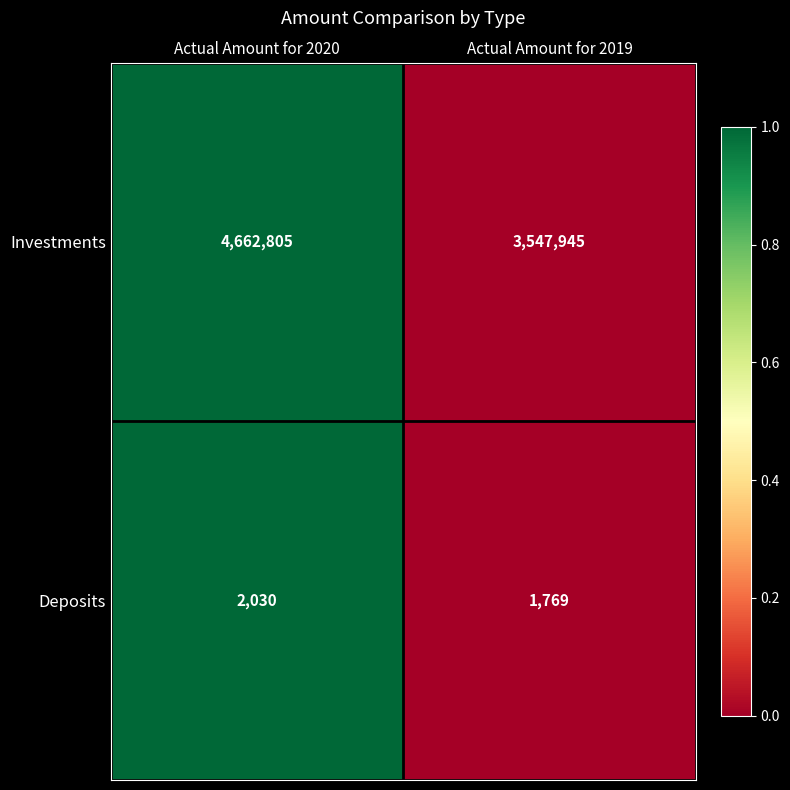

At which category is the sum across all series the highest?

Actual Amount for 2020